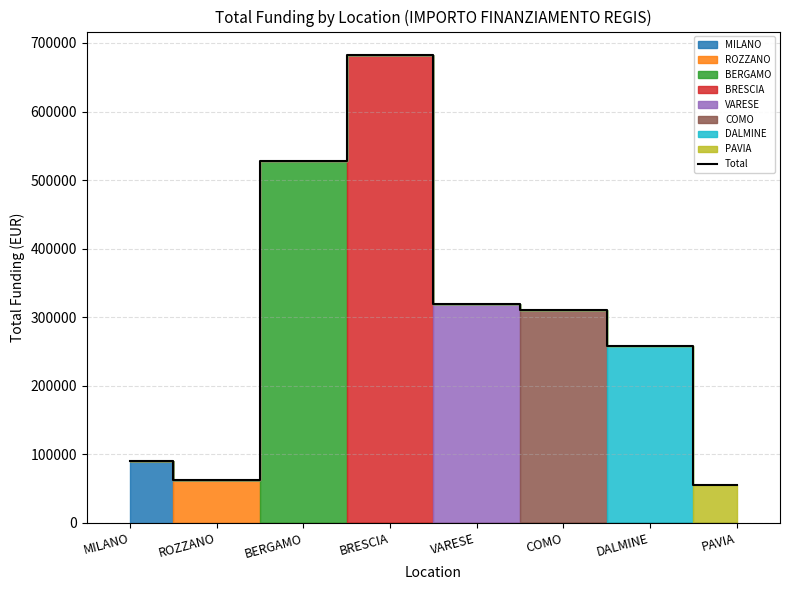

Reading right to left, what are all the values shown in this chart?

PAVIA=54577.6	DALMINE=258386.7	COMO=311137.0	VARESE=319070.1	BRESCIA=682502.5	BERGAMO=527175.5	ROZZANO=62062.4	MILANO=90268.6